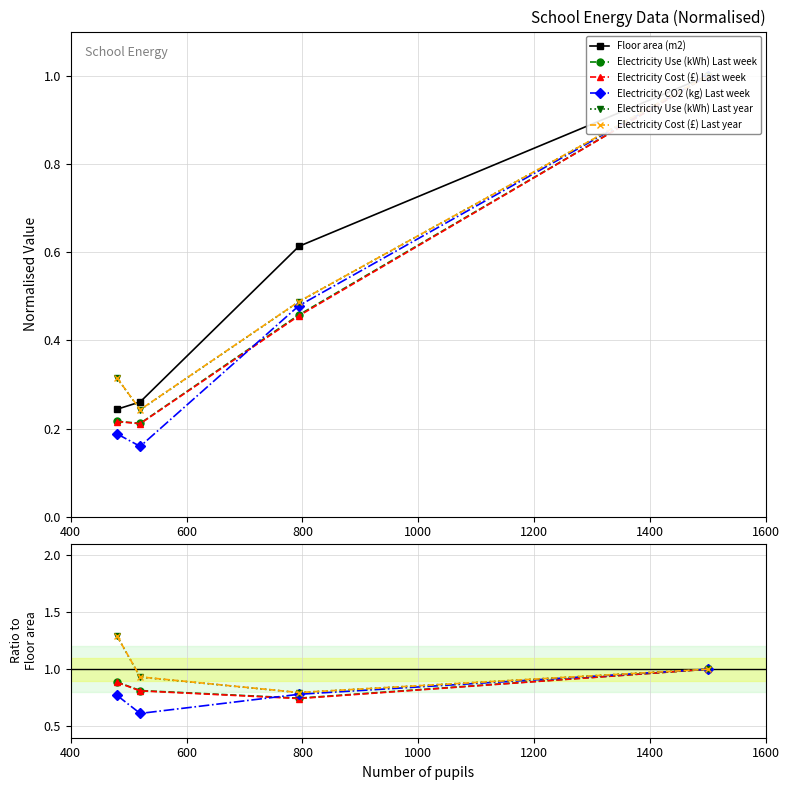

What are all the series names shown in the legend?

Floor area (m2), Electricity Use (kWh) Last week, Electricity Cost (£) Last week, Electricity CO2 (kg) Last week, Electricity Use (kWh) Last year, Electricity Cost (£) Last year